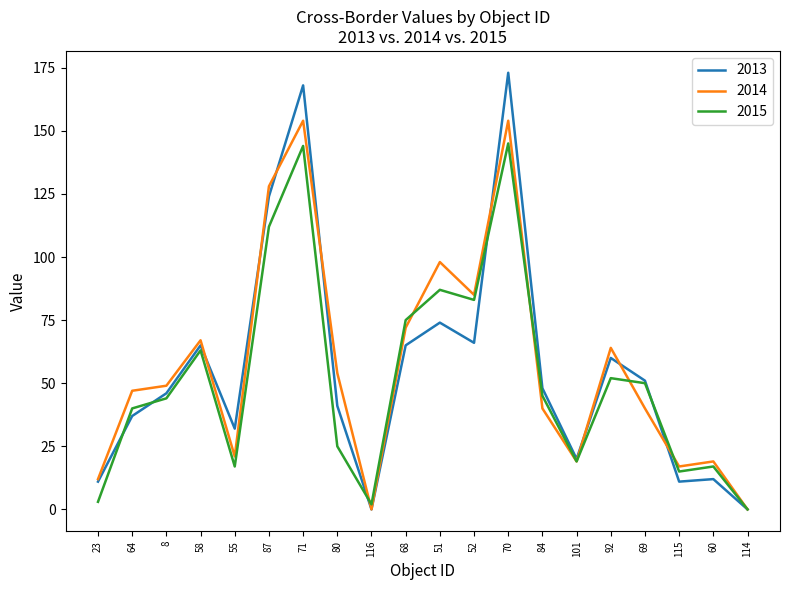

Reading right to left, list all the values displayed in this chart.

2013: 114=0	60=12	115=11	69=51	92=60	101=20	84=48	70=173	52=66	51=74	68=65	116=0	80=41	71=168	87=124	55=32	58=65	8=46	64=37	23=11
2014: 114=0	60=19	115=17	69=40	92=64	101=19	84=40	70=154	52=85	51=98	68=72	116=0	80=54	71=154	87=128	55=21	58=67	8=49	64=47	23=12
2015: 114=0	60=17	115=15	69=50	92=52	101=19	84=45	70=145	52=83	51=87	68=75	116=2	80=25	71=144	87=112	55=17	58=63	8=44	64=40	23=3